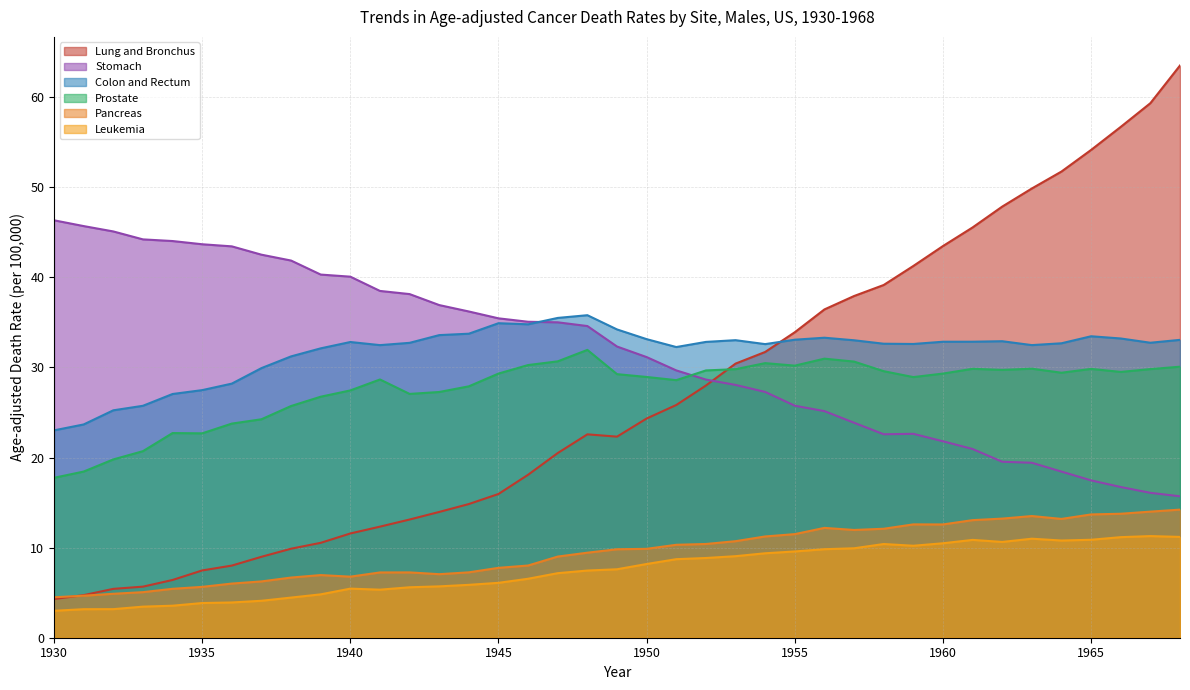

Is it true that Stomach equals 35.0 at 1947?

True